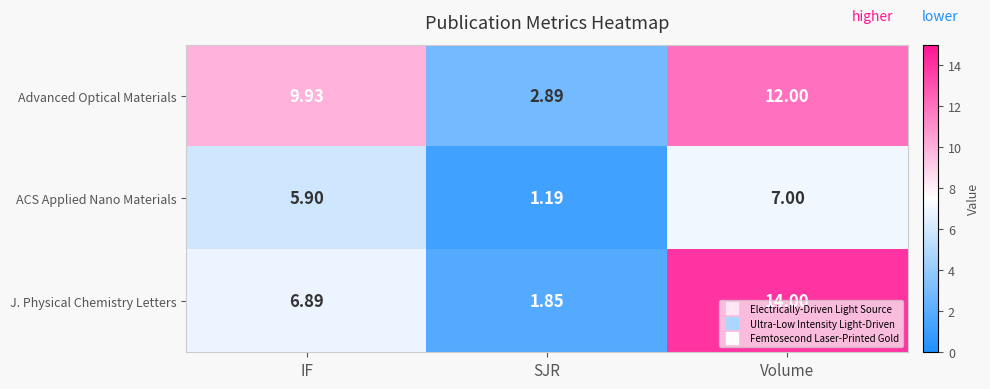

How many data points in ACS Applied Nano Materials are less than 5?

1